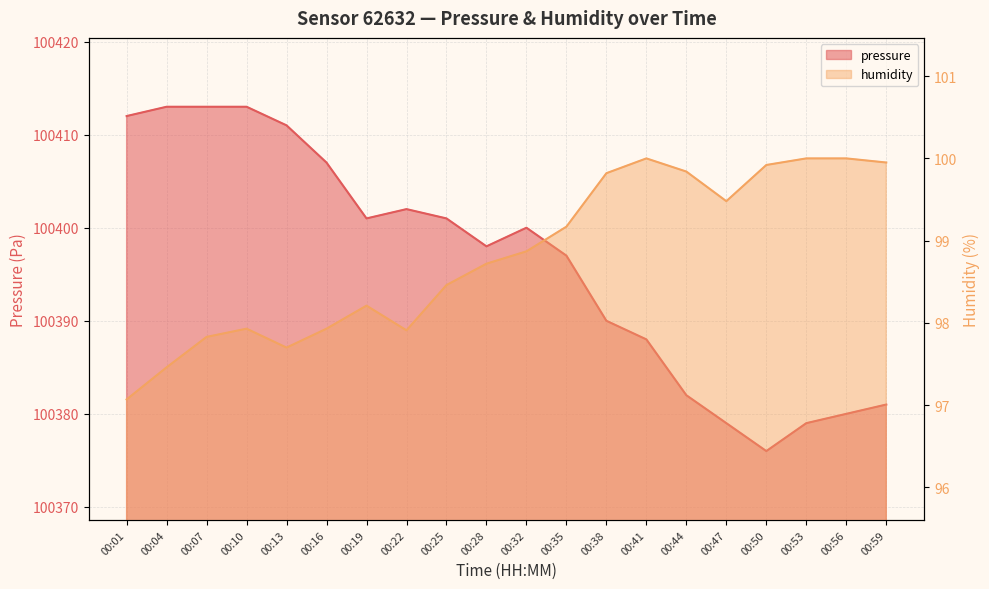

Which has a higher value, 00:01 or 00:13?

00:01